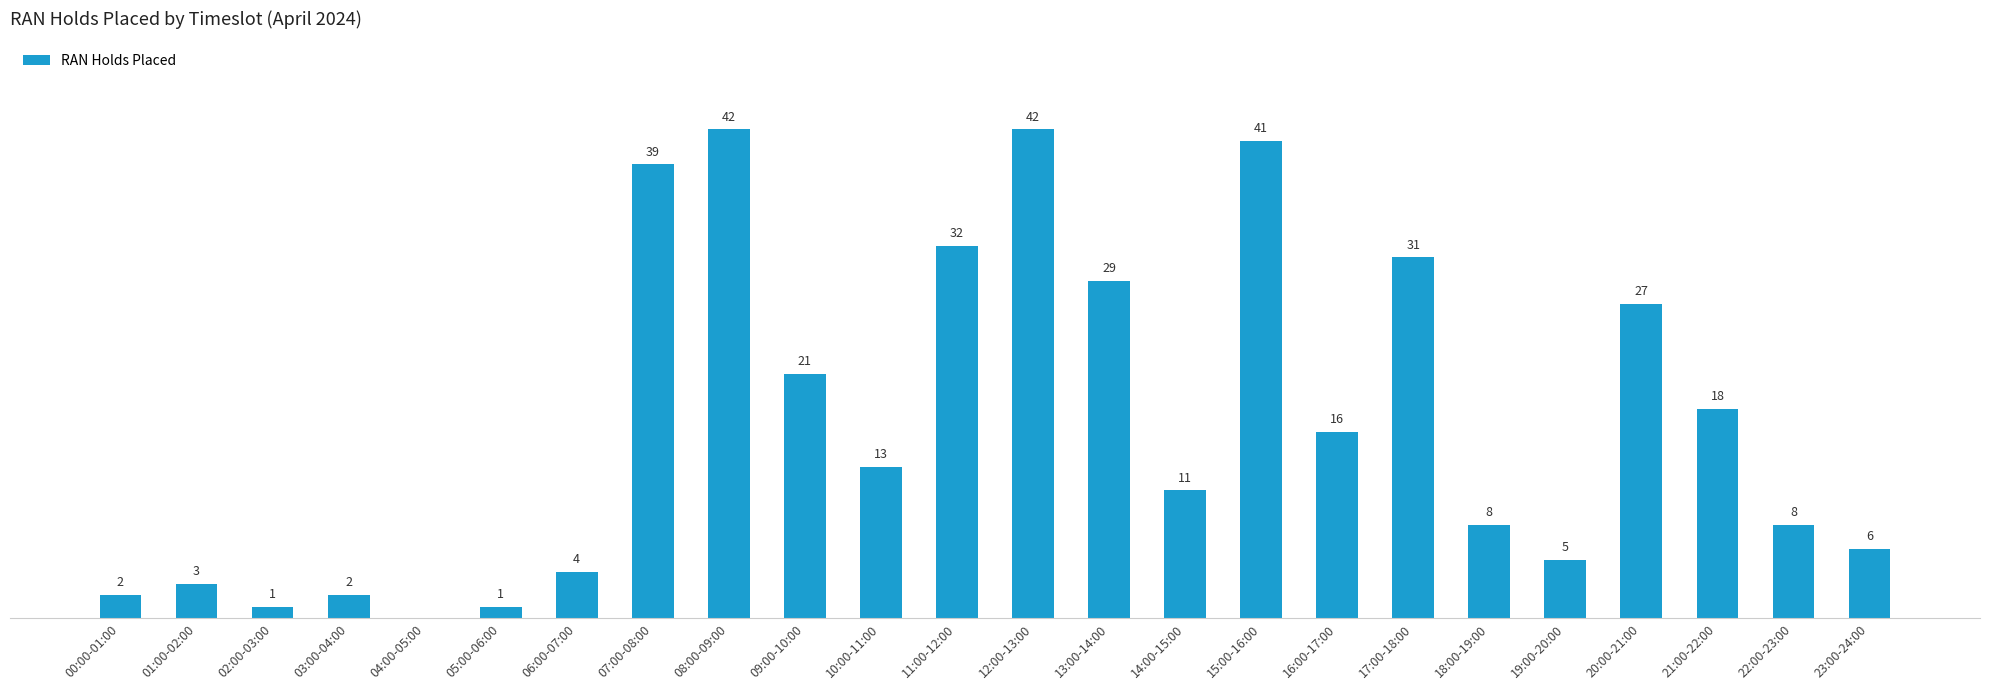

At which label is the value closest to 21?

09:00-10:00